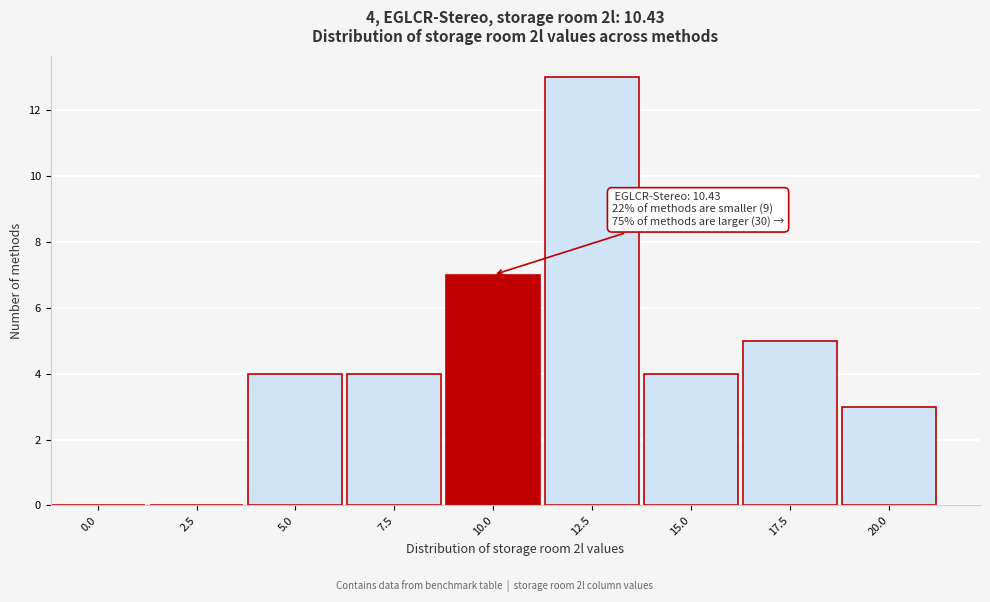

Reading right to left, transcribe all the data shown in this chart.

20.0=3	17.5=5	15.0=4	12.5=13	10.0=7	7.5=4	5.0=4	2.5=0	0.0=0